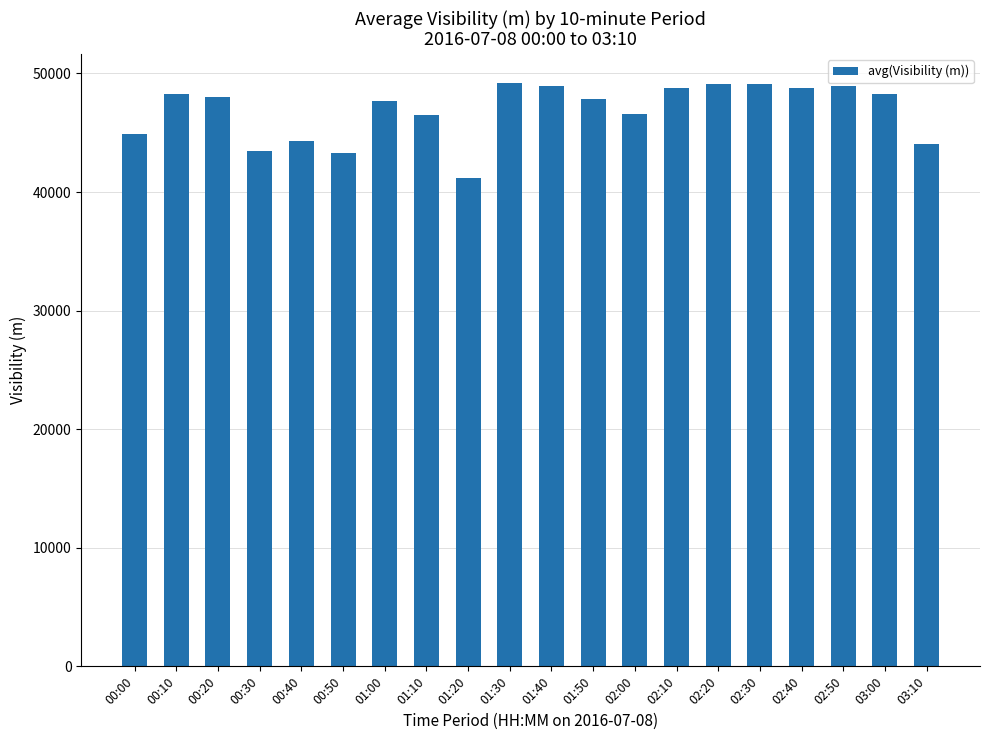

What is the approximate value at 01:40?

48907